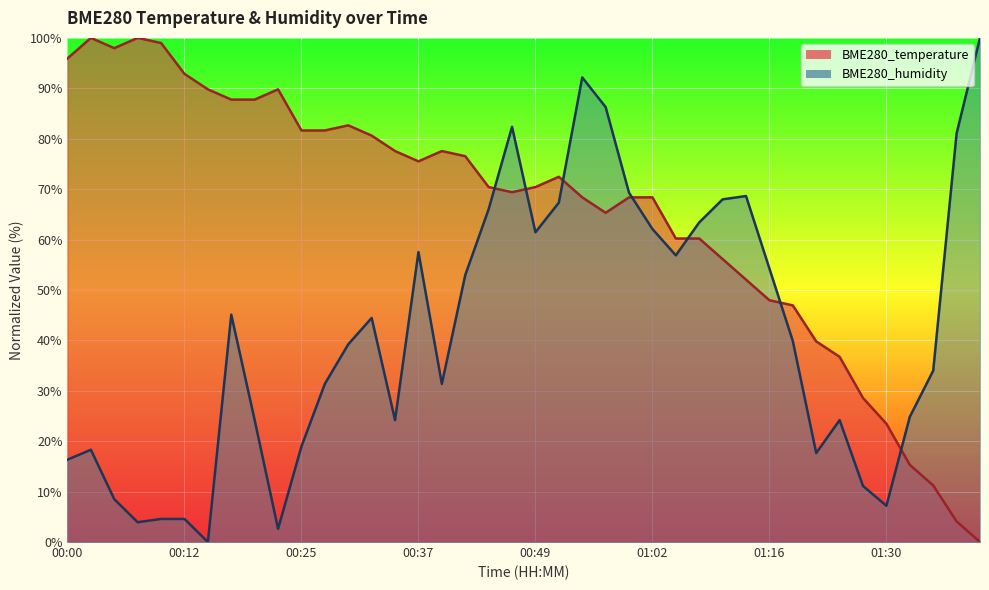

In BME280_humidity, how many points are lower than both neighbors (excluding endpoints)?

9